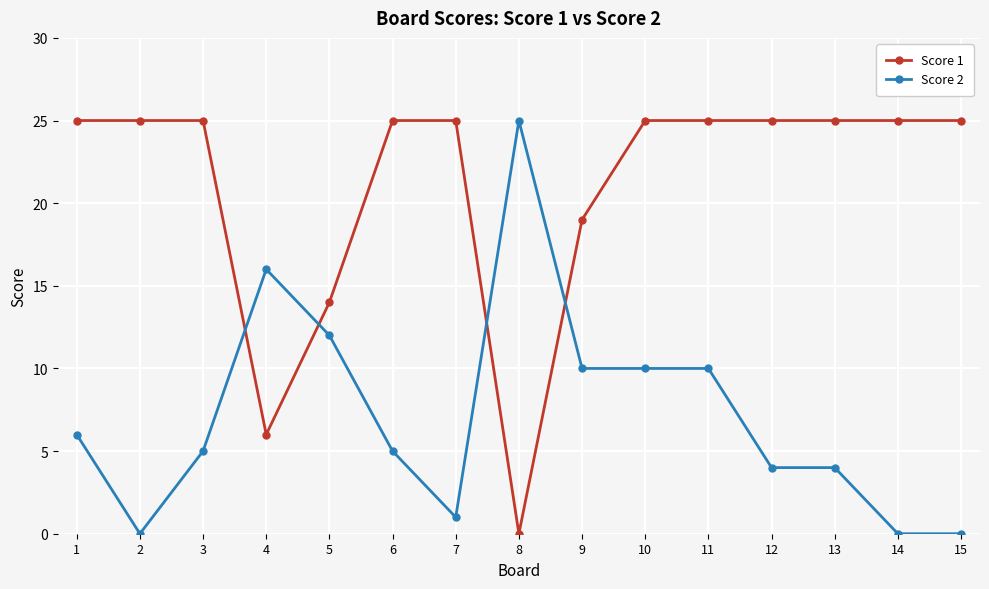

Where is Score 1 nearest to the value 12?

5